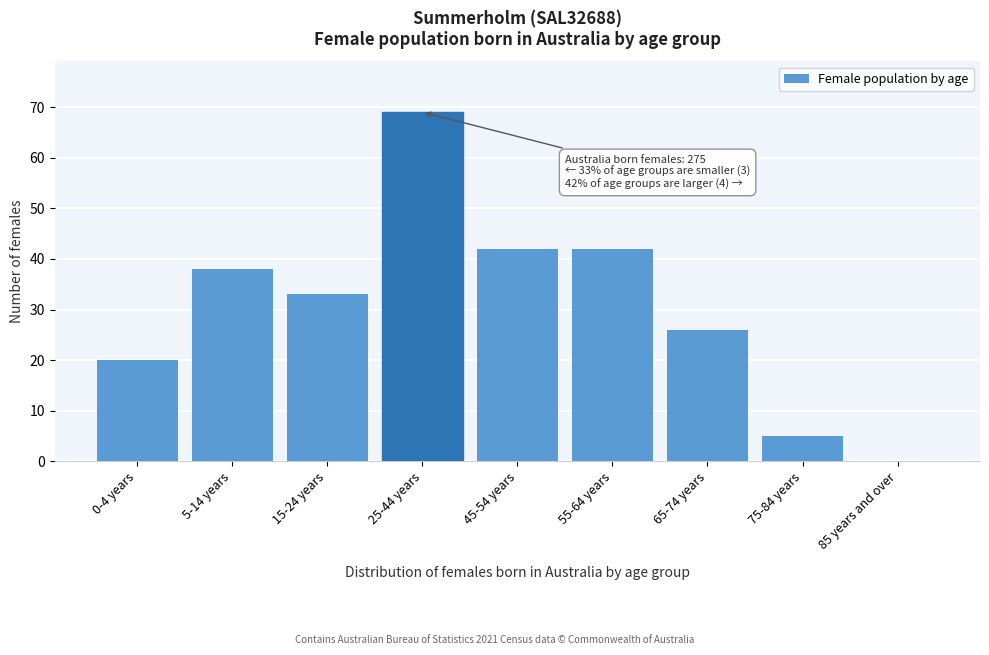

Reading left to right, extract all data points from this chart.

0-4 years=20	5-14 years=38	15-24 years=33	25-44 years=69	45-54 years=42	55-64 years=42	65-74 years=26	75-84 years=5	85 years and over=0